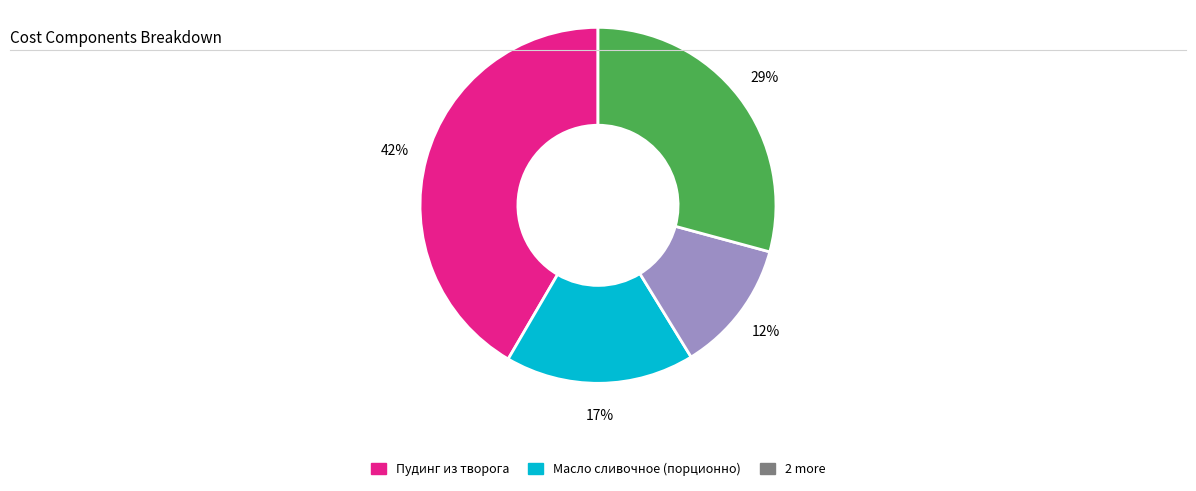

To the nearest percent, what is the difference between the largest and smallest slice percentages?

30%